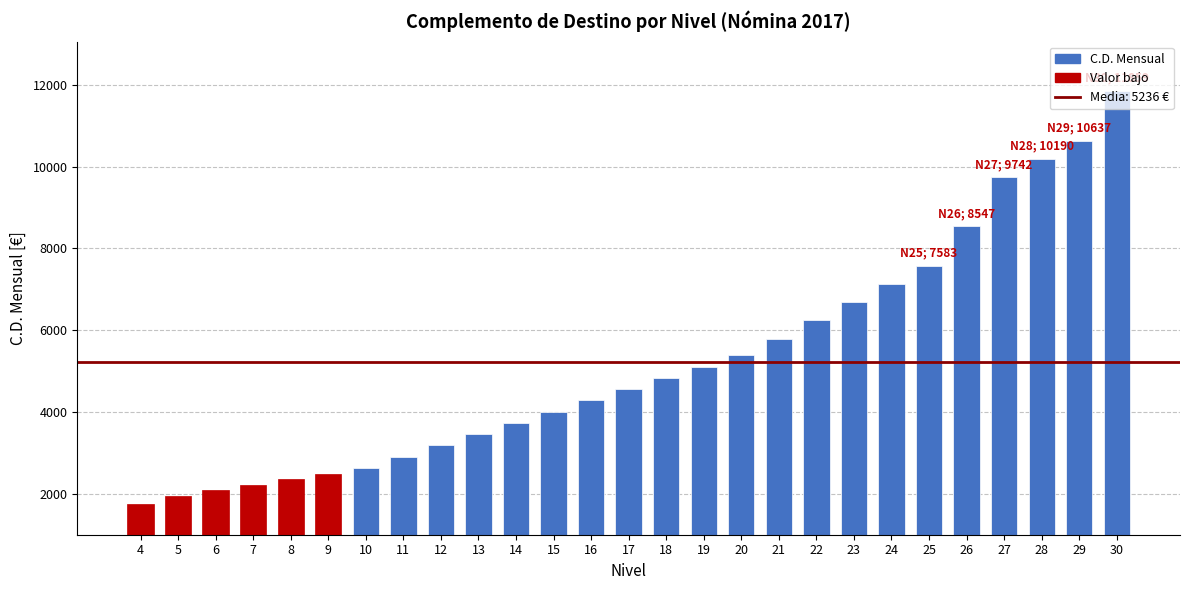

Is it true that the value at 12 is 3183.7?

True